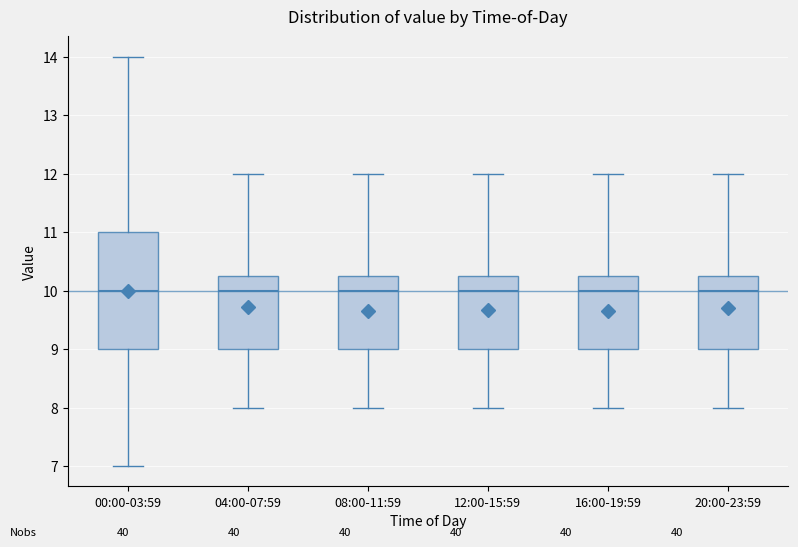

Reading left to right, read every box against the y-axis: the position of its median line, the range the box covers, and the ends of its whiskers. The values are not printed on the chart, so give them approximately, as read against the axis.

00:00-03:59: median 10.0, box 9.0 to 11.0, whiskers 7.0 to 14.0
04:00-07:59: median 10.0, box 9.0 to 10.3, whiskers 8.0 to 12.0
08:00-11:59: median 10.0, box 9.0 to 10.3, whiskers 8.0 to 12.0
12:00-15:59: median 10.0, box 9.0 to 10.3, whiskers 8.0 to 12.0
16:00-19:59: median 10.0, box 9.0 to 10.3, whiskers 8.0 to 12.0
20:00-23:59: median 10.0, box 9.0 to 10.3, whiskers 8.0 to 12.0